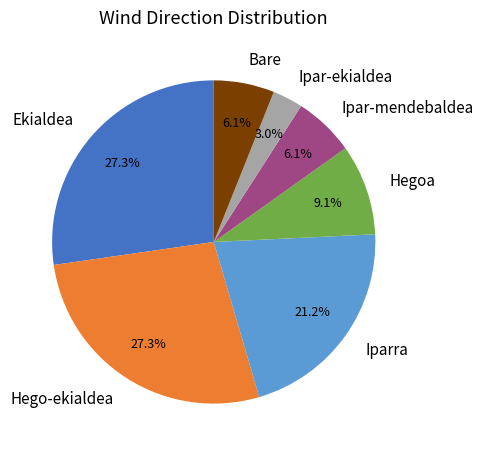

True or false: Ekialdea accounts for 27% of the total.

True